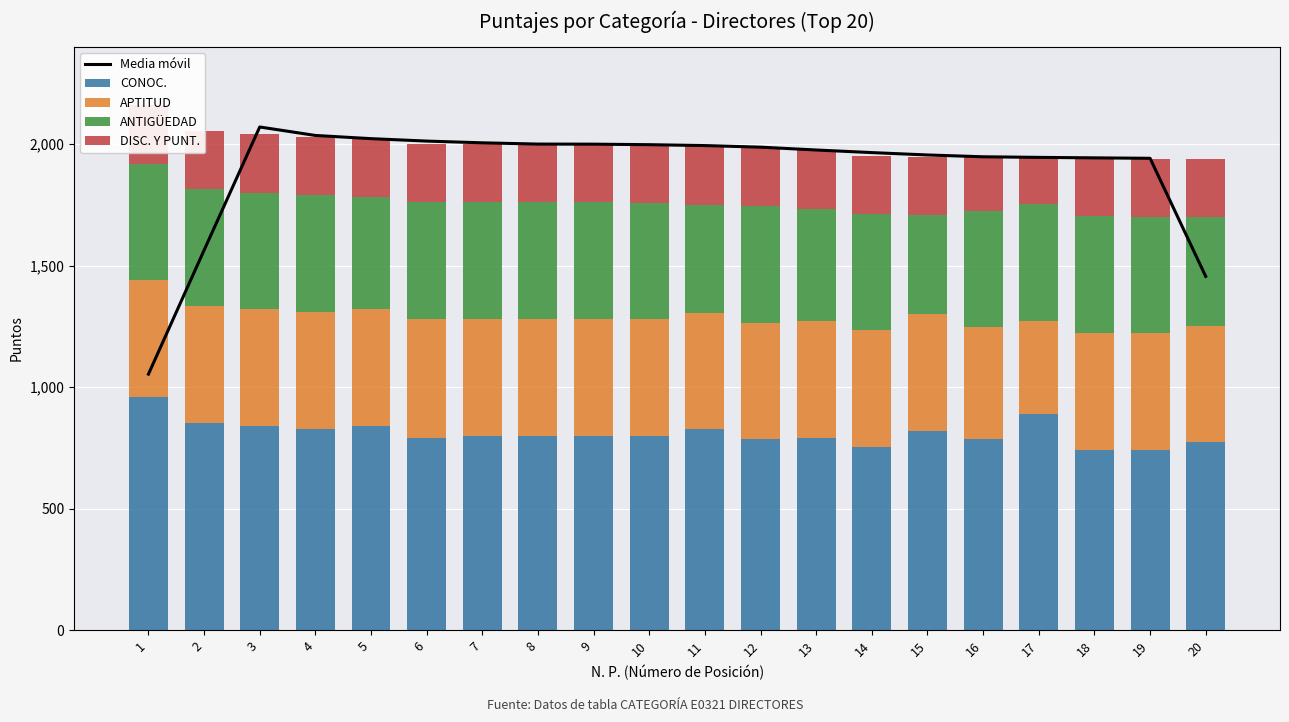

Which series changed the most between 4 and 8?

Media móvil